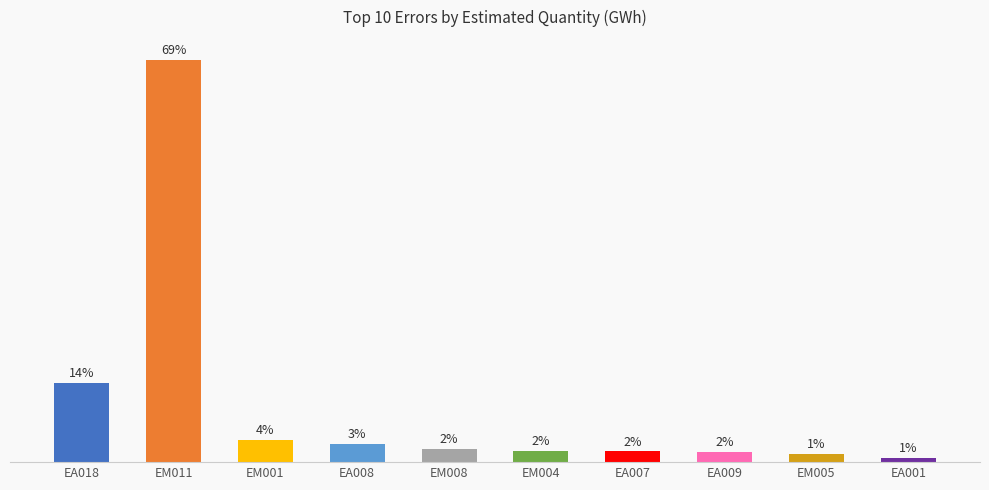

At which label does the data first exceed 27?

EA018